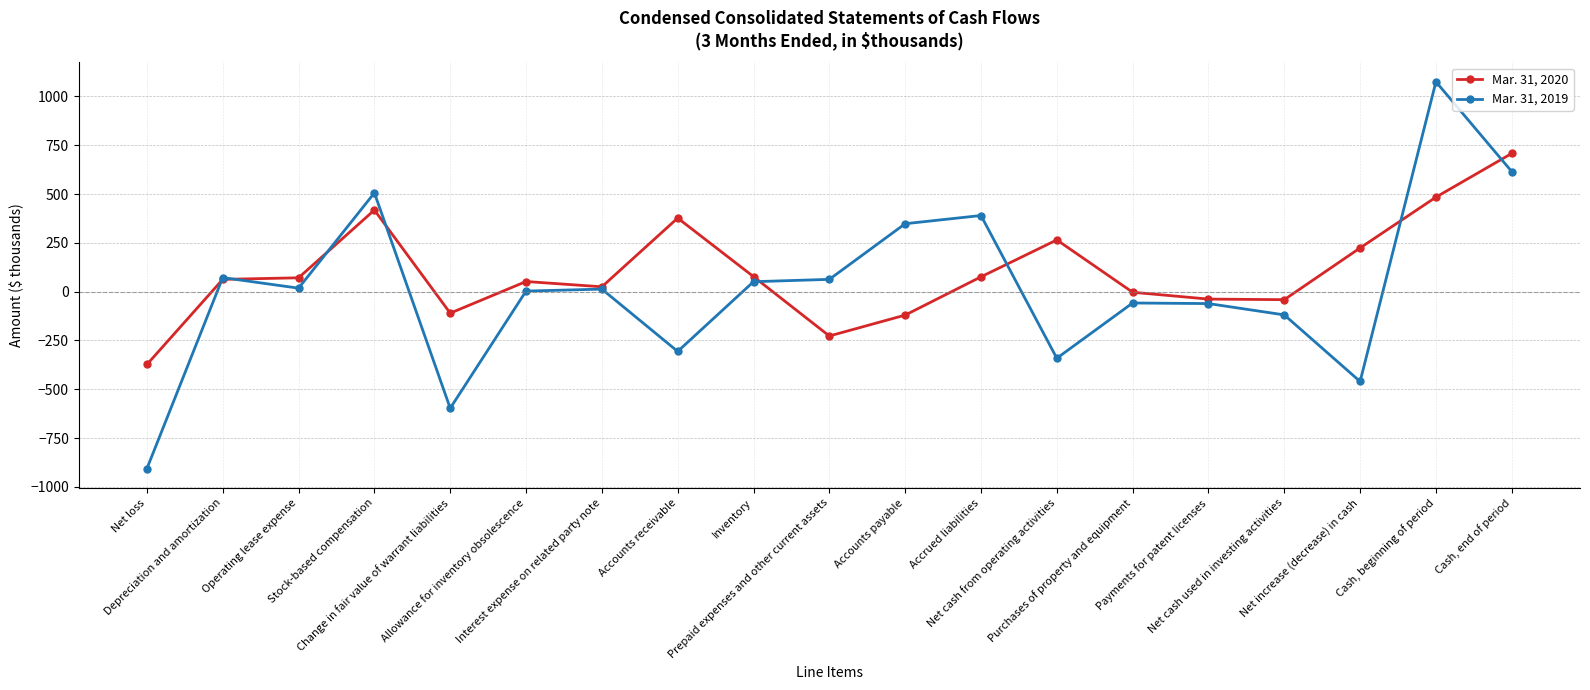

Which series changed the most between Prepaid expenses and other current assets and Purchases of property and equipment?

Mar. 31, 2020